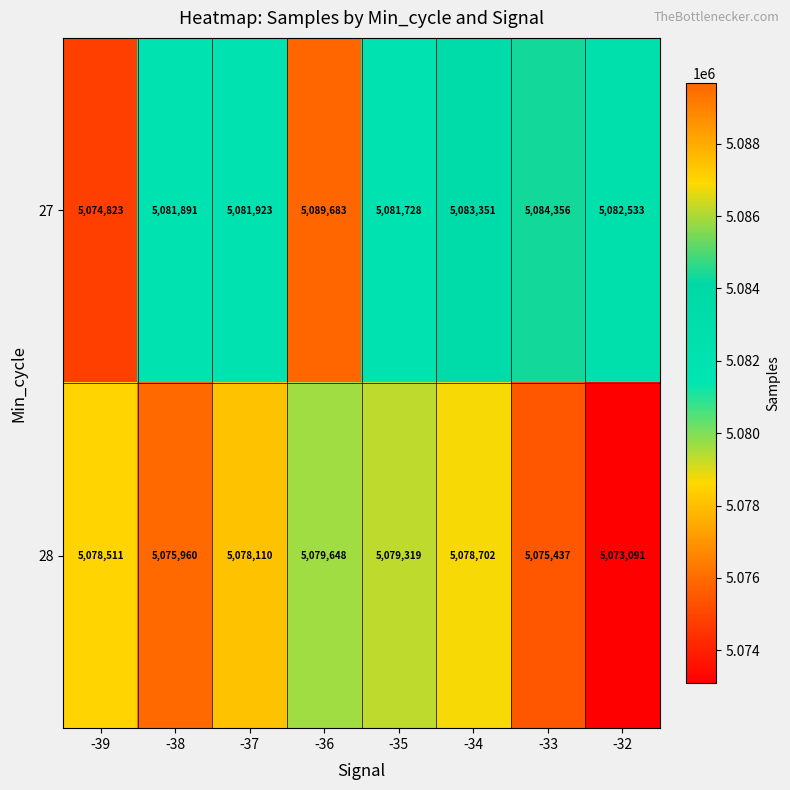

Where does the 27 series first go above 5082533?

-36